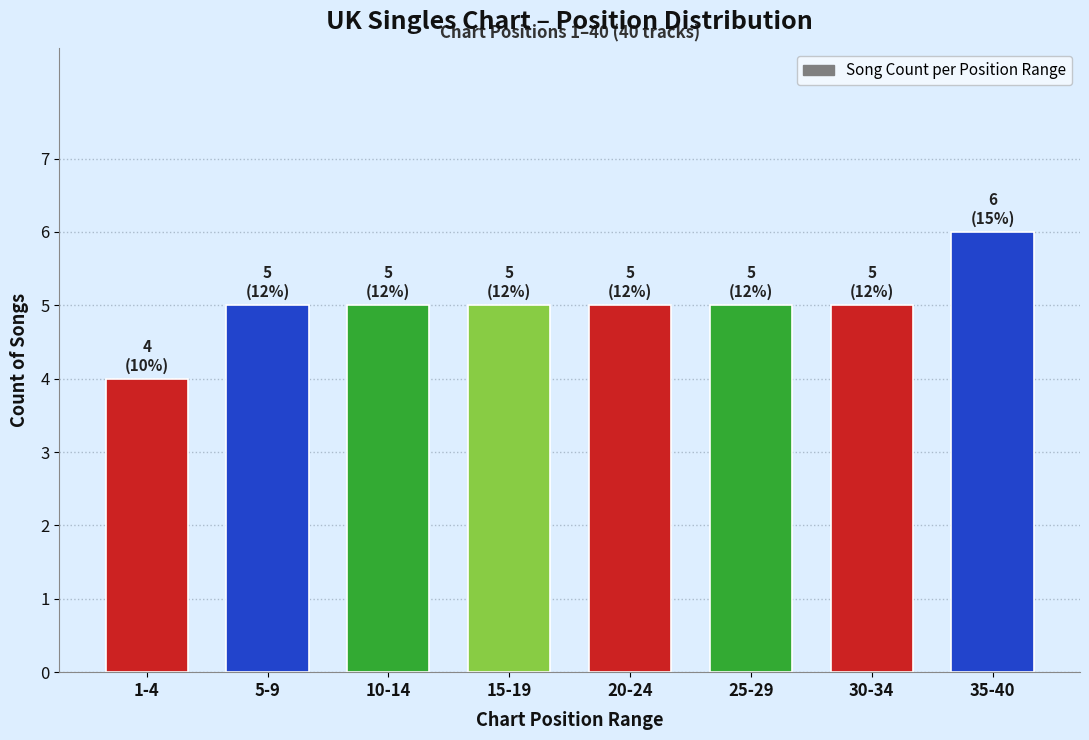

Reading left to right, transcribe all the data shown in this chart.

1-4=4	5-9=5	10-14=5	15-19=5	20-24=5	25-29=5	30-34=5	35-40=6